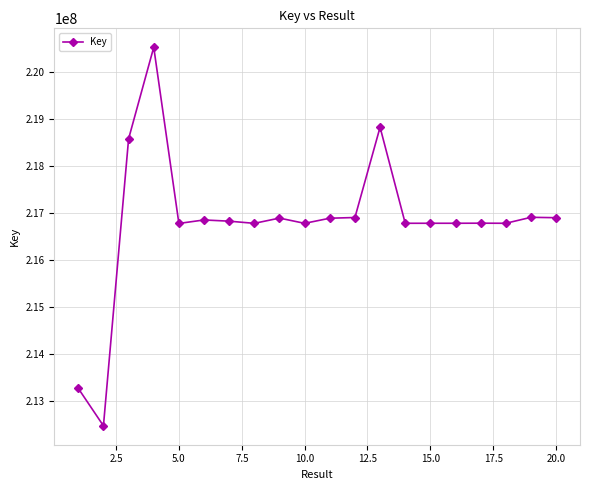

What is the value of the 10th point from the left?

216771645